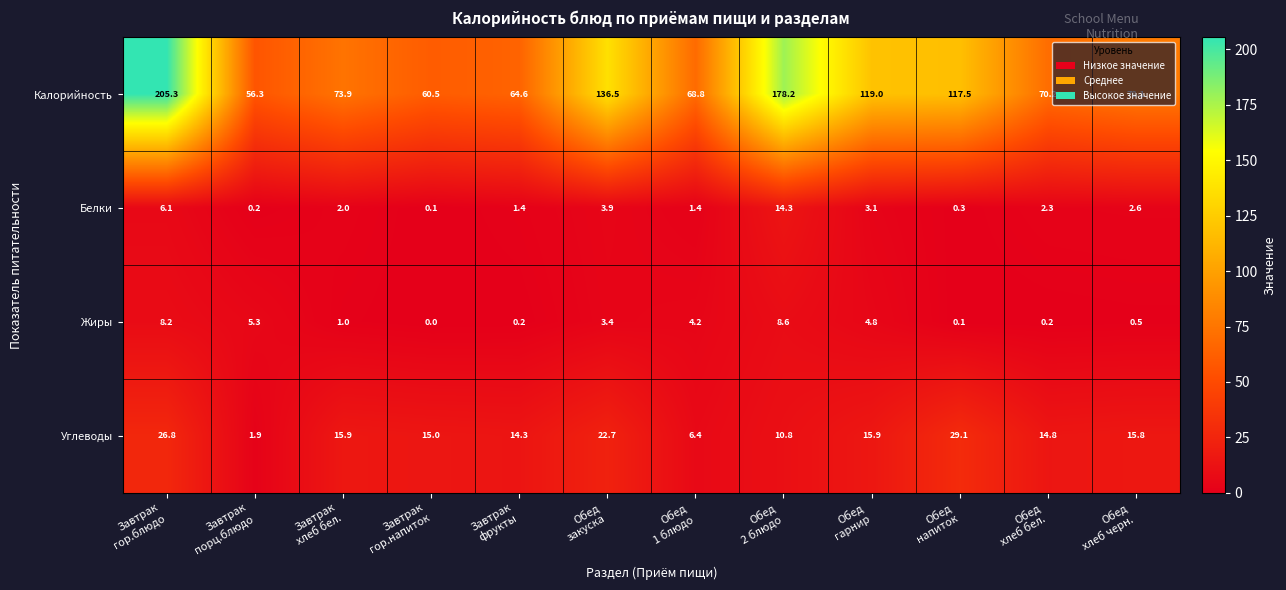

At which category is the sum across all series the highest?

Завтрак
гор.блюдо